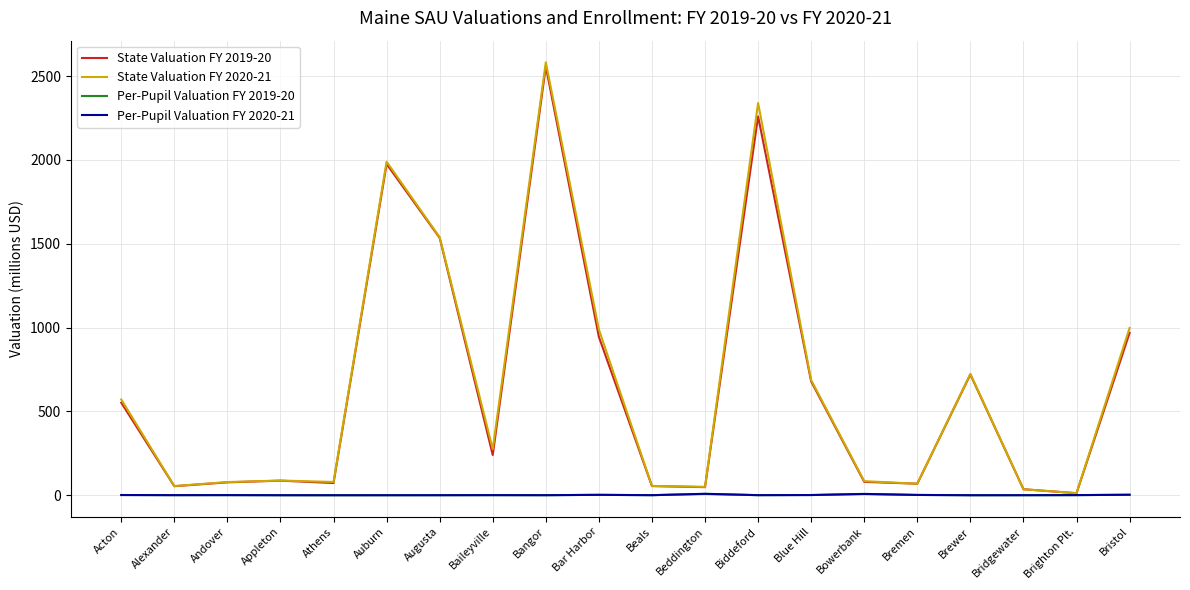

Is this an area chart (filled region under the line)?

No